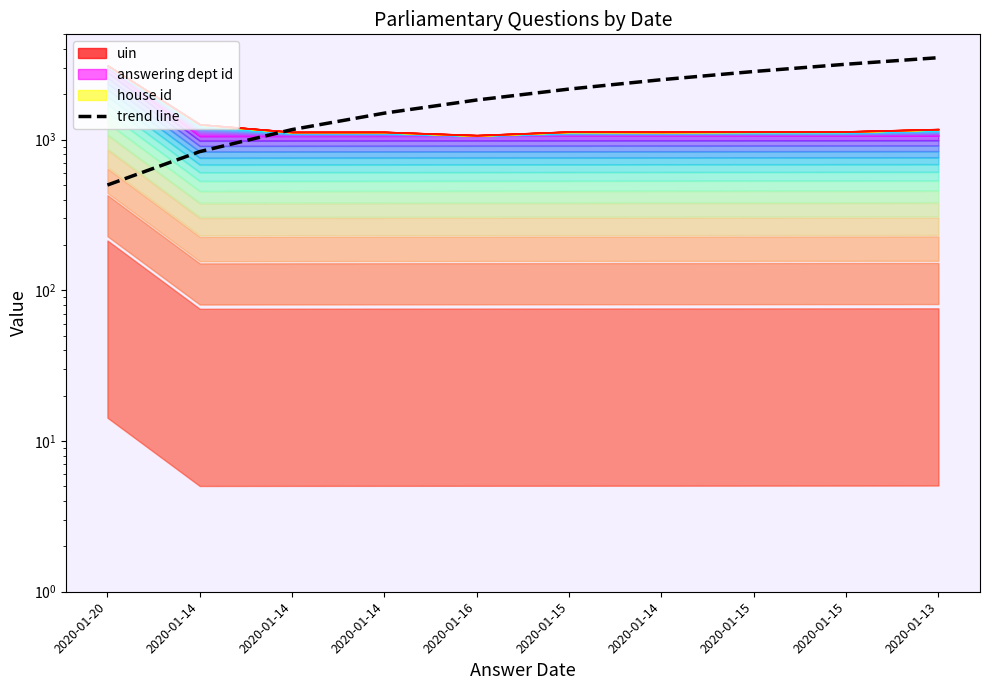

What is the label of the 1st point from the right?

2020-01-13